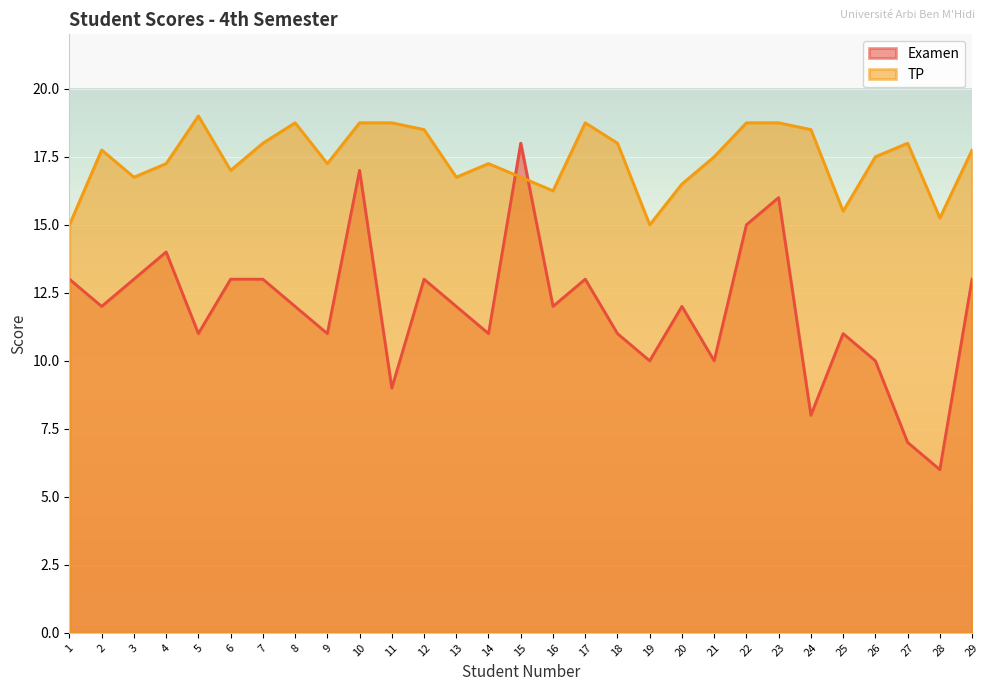

The value of Examen at 4 is 14.0. True or false?

True